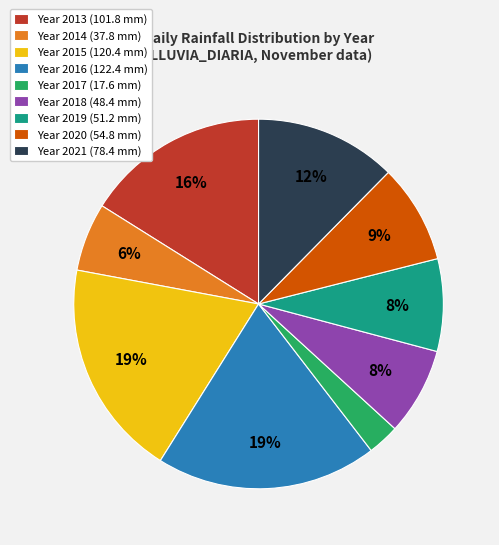

Does Year 2019 (51.2 mm) represent more than half of the total?

No